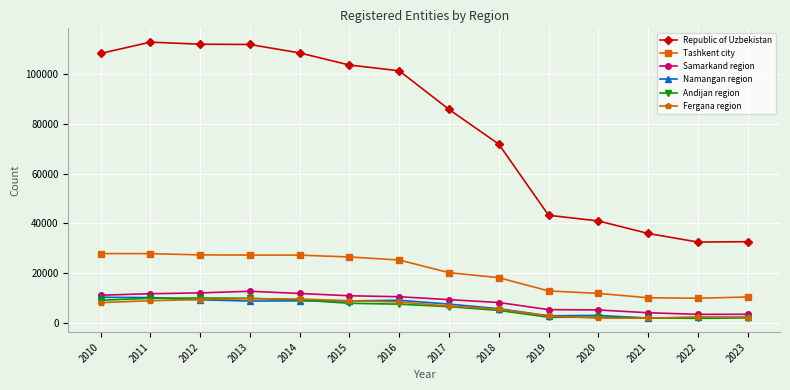

Is this an area chart (filled region under the line)?

No